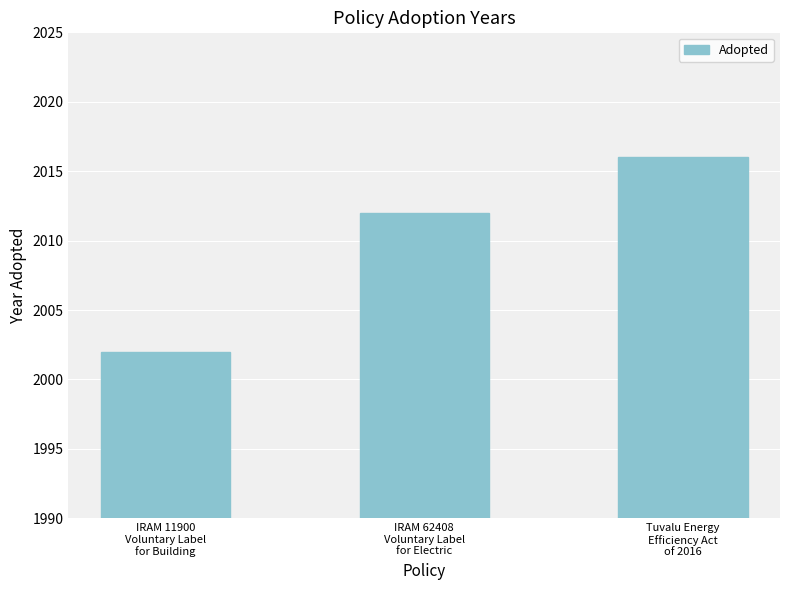

What is the minimum value shown in the chart?

2002